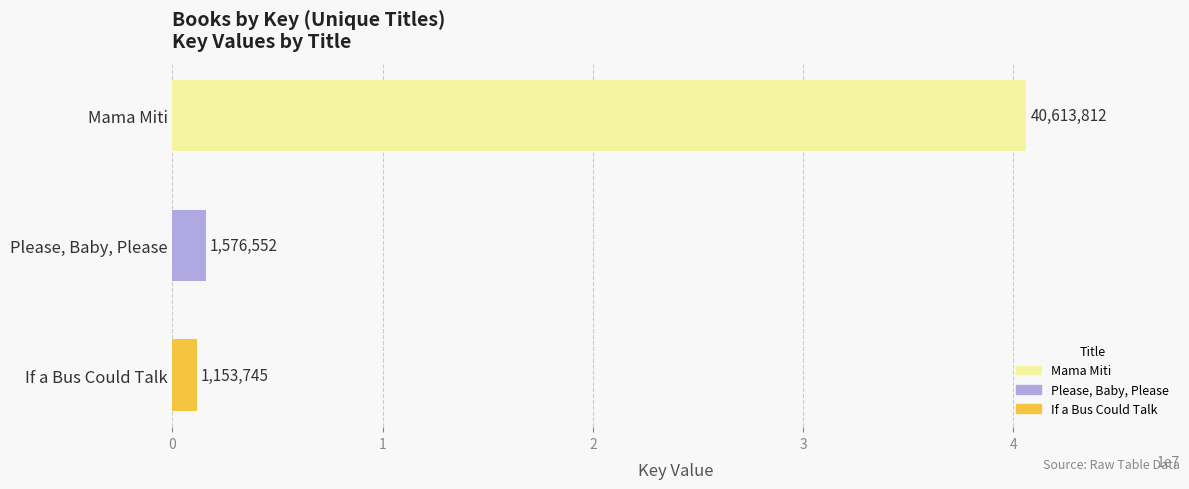

How many bars are there in total?

3